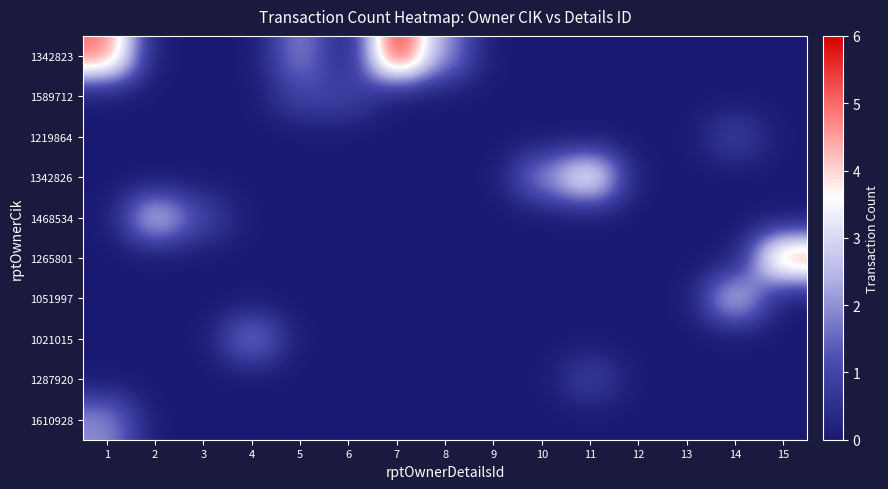

Which series has the largest total across all categories?

1342823